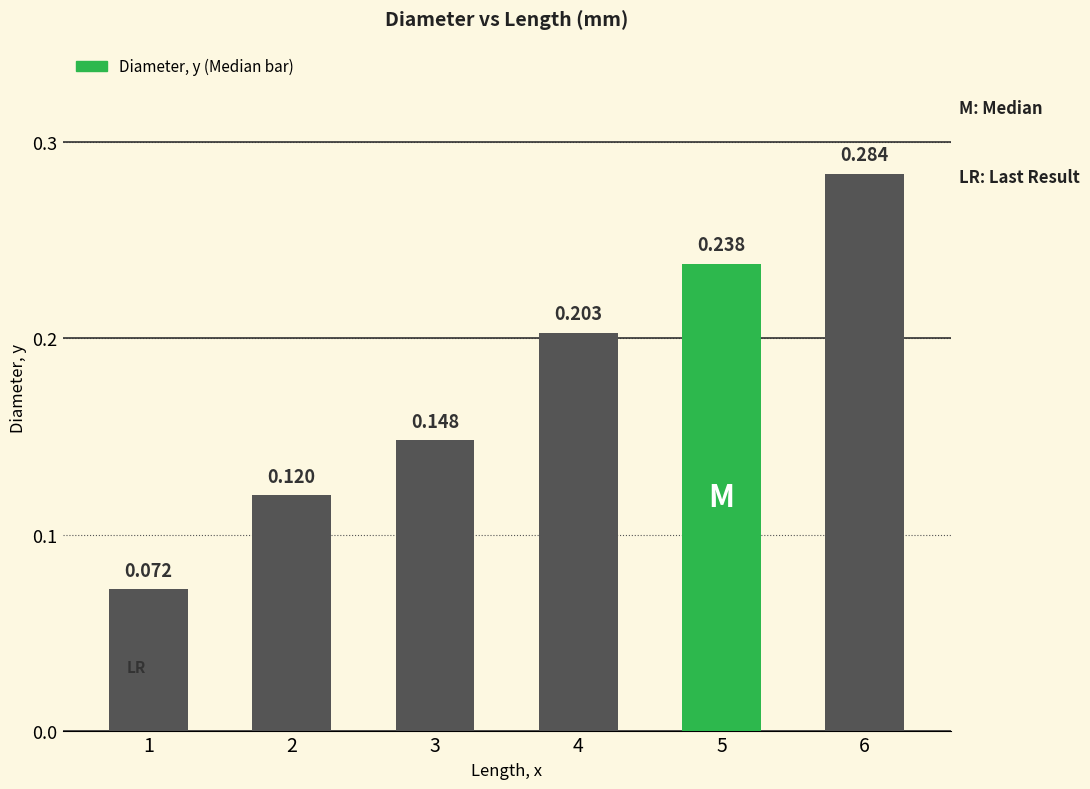

Reading right to left, what are all the values shown in this chart?

0.3	0.2	0.2	0.1	0.1	0.1